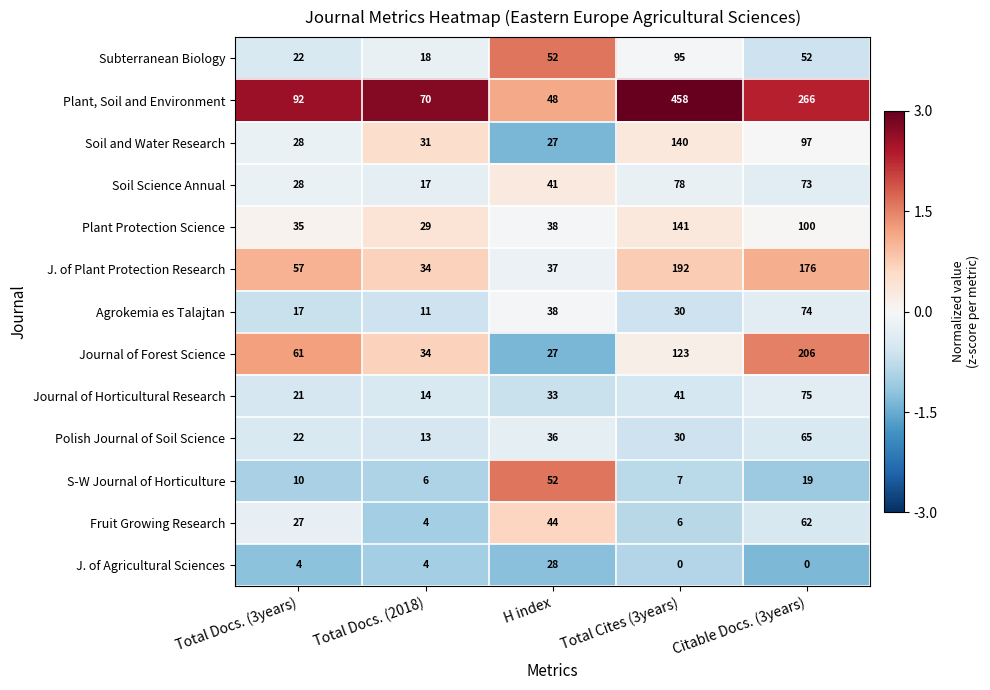

Which category has the highest value across all series?

Total Cites (3years)